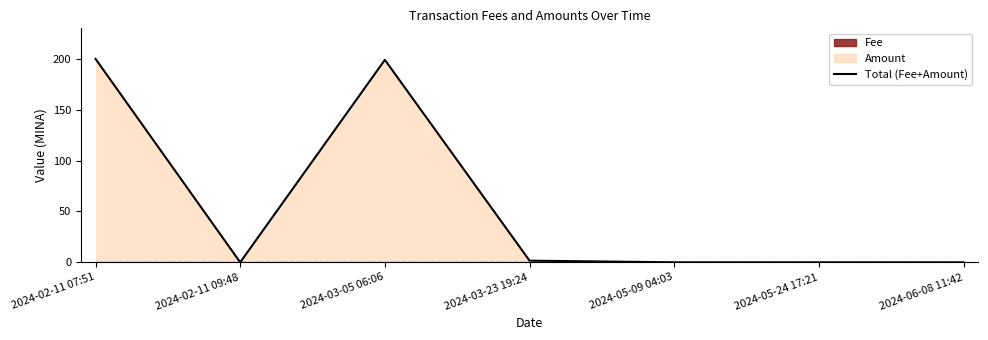

Where is the first local maximum?

2024-03-05 06:06